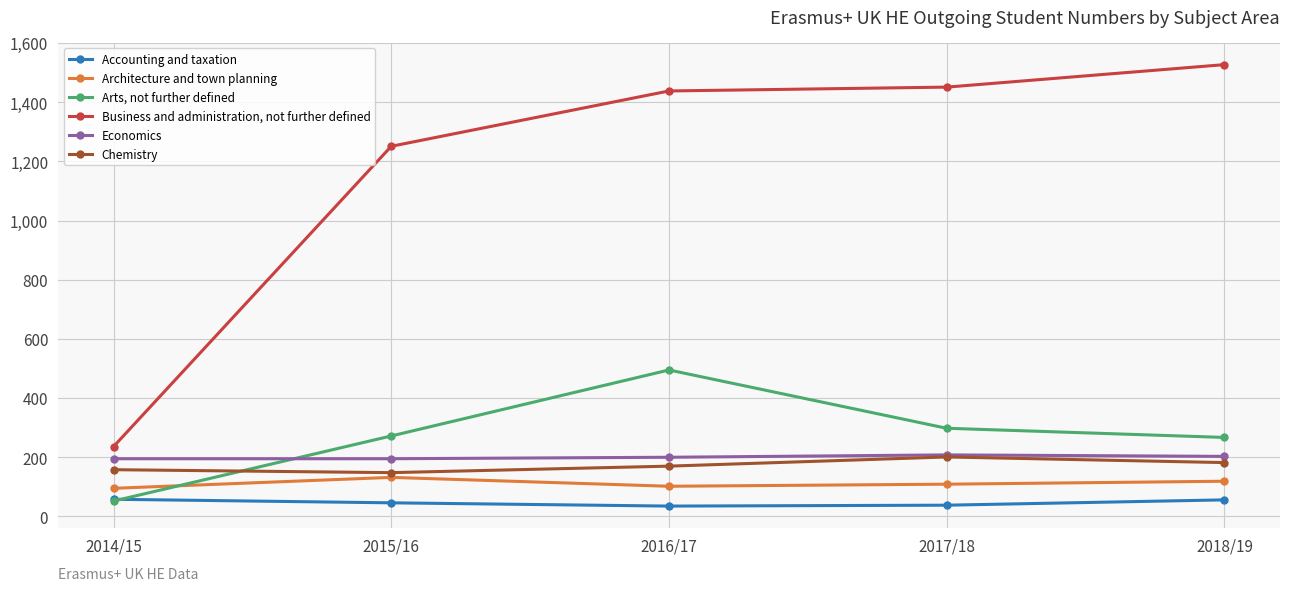

At which label does Business and administration, not further defined reach its peak?

2018/19